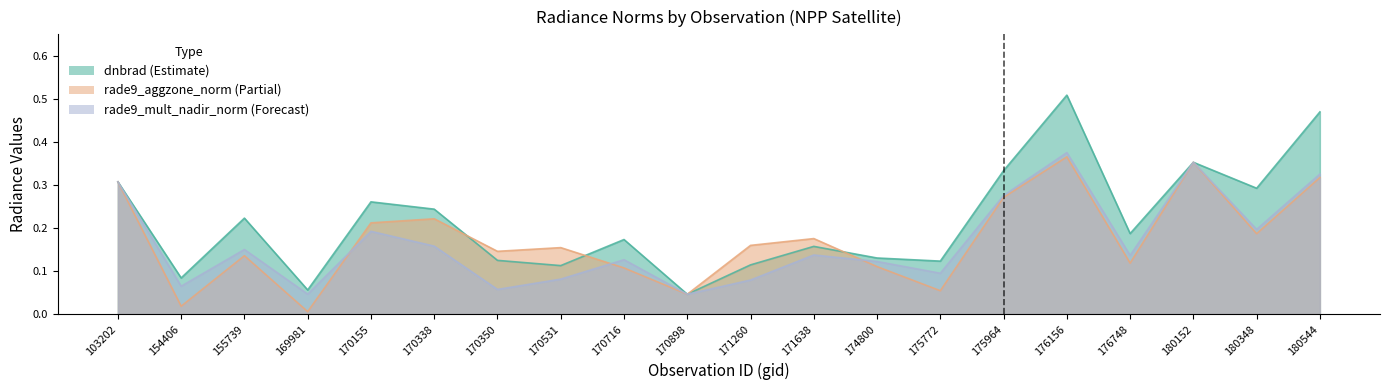

List the labels in order of rade9_mult_nadir_norm value, largest first.

176156, 180152, 180544, 103202, 175964, 180348, 170155, 170338, 155739, 171638, 176748, 170716, 174800, 175772, 170531, 171260, 154406, 170350, 169981, 170898